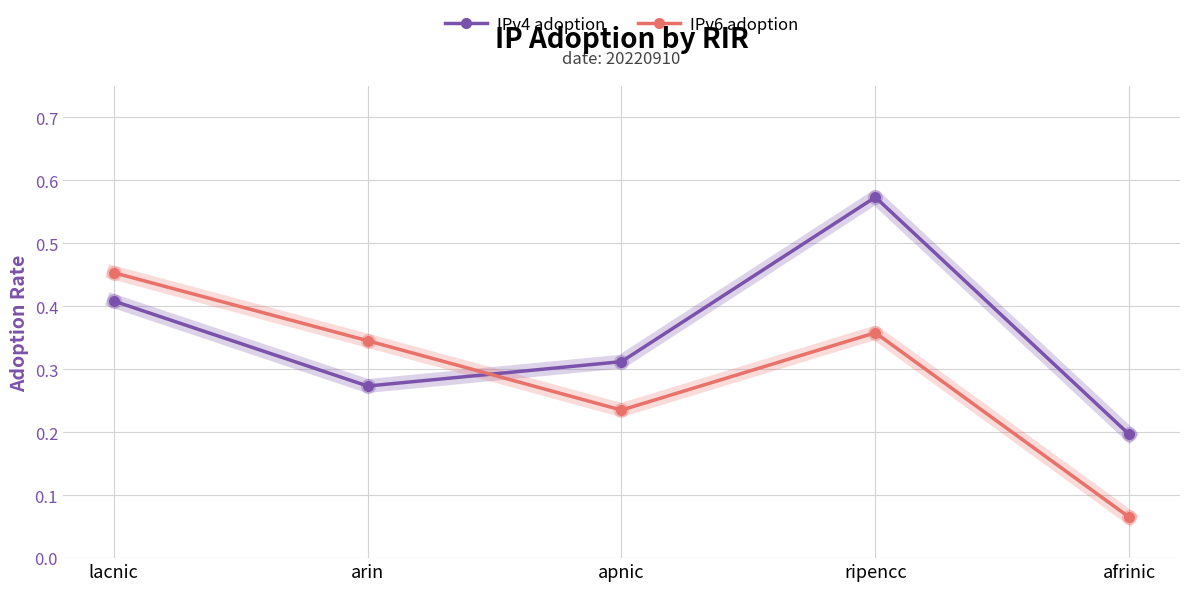

How many data points does each series have?

5